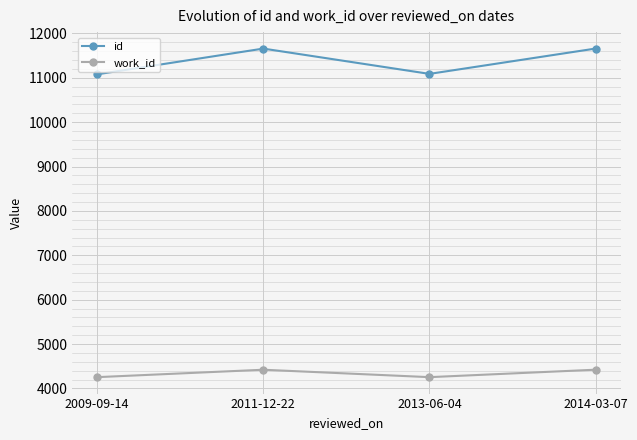

True or false: work_id has a value of 4422 at 2011-12-22.

True